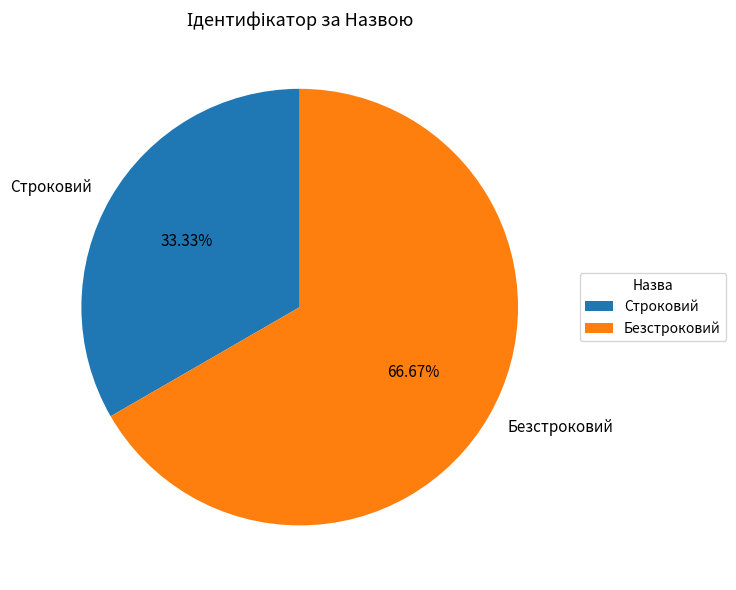

Rank the categories by value from highest to lowest.

Безстроковий, Строковий